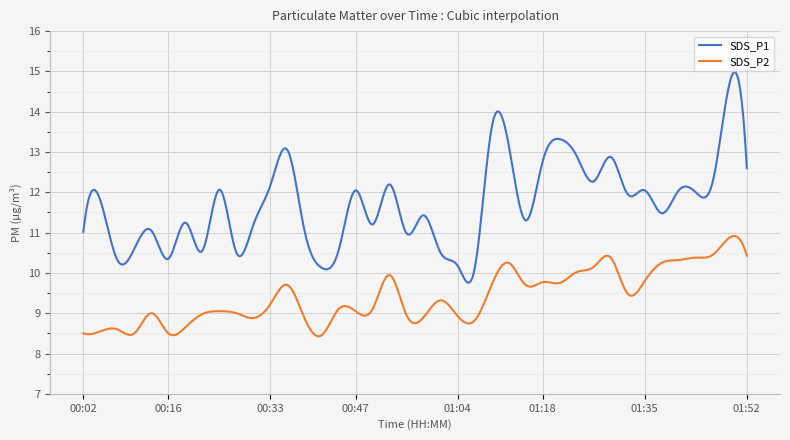

Which series has the largest total across all categories?

SDS_P1